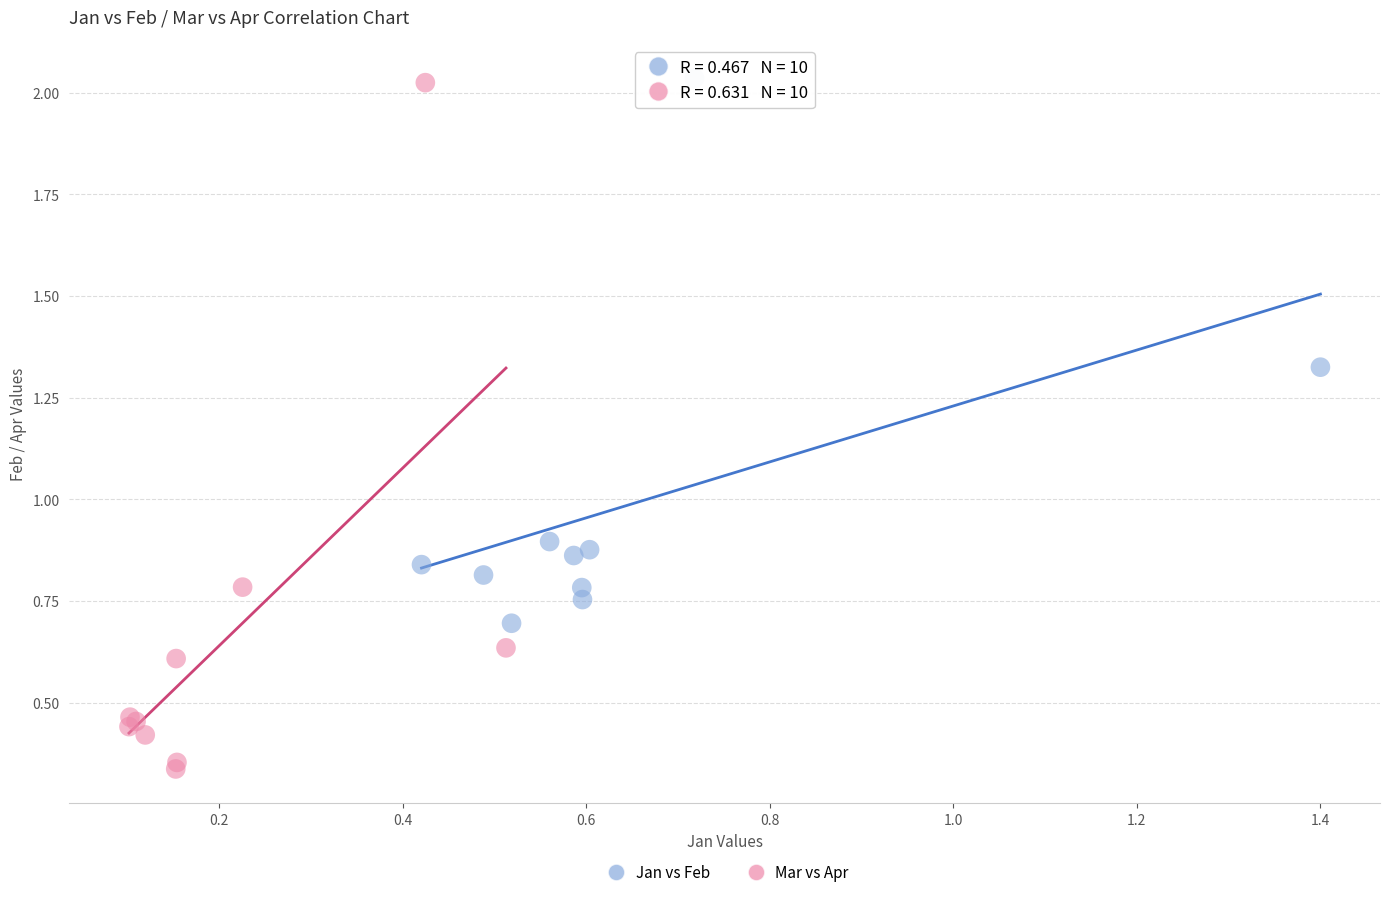

Which series has the largest Y range (max minus min)?

Mar vs Apr